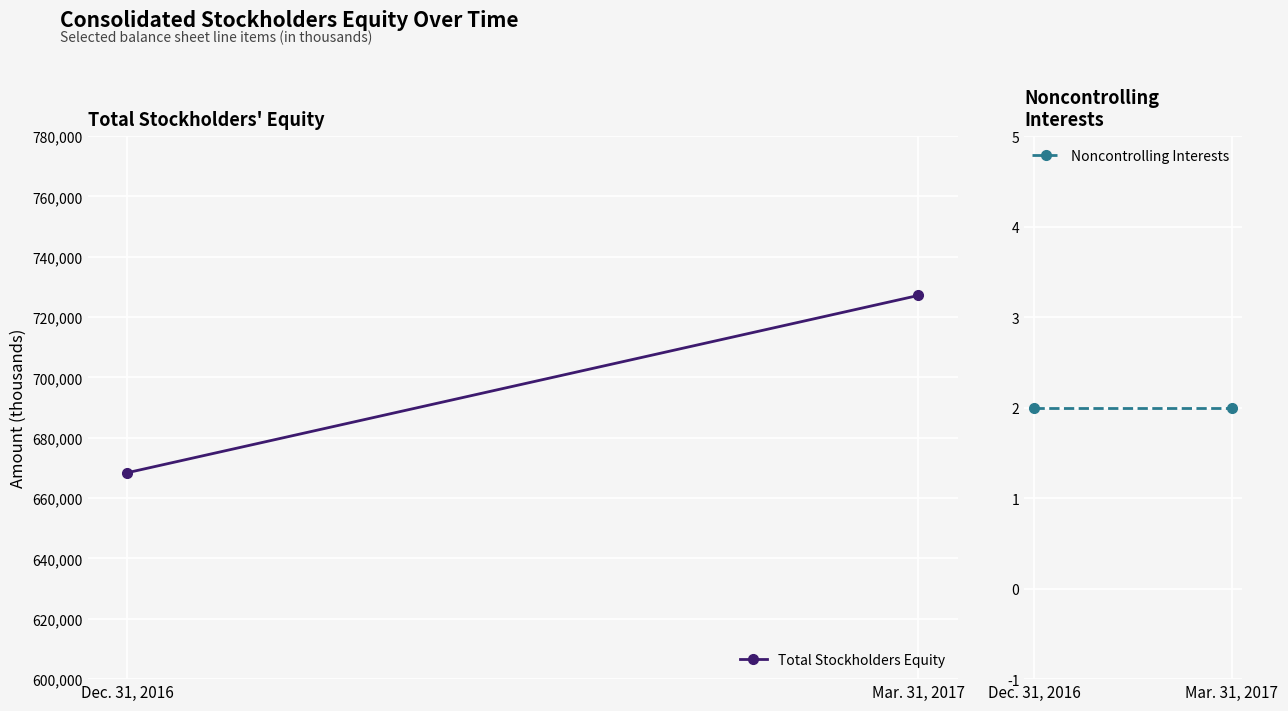

What is the average value of the Total Stockholders Equity series?

697810